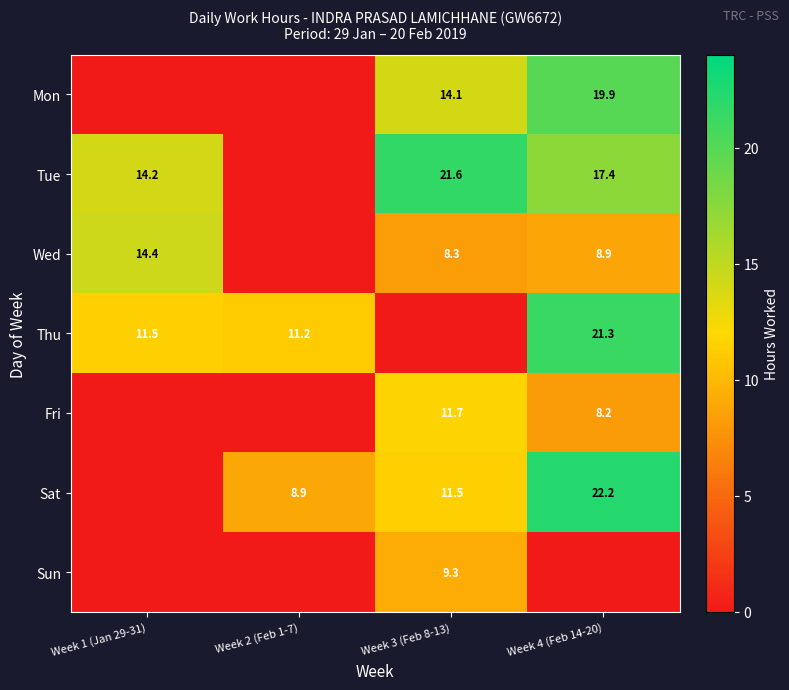

What is the difference between the Mon values at Week 4 (Feb 14-20) and Week 3 (Feb 8-13)?

5.8